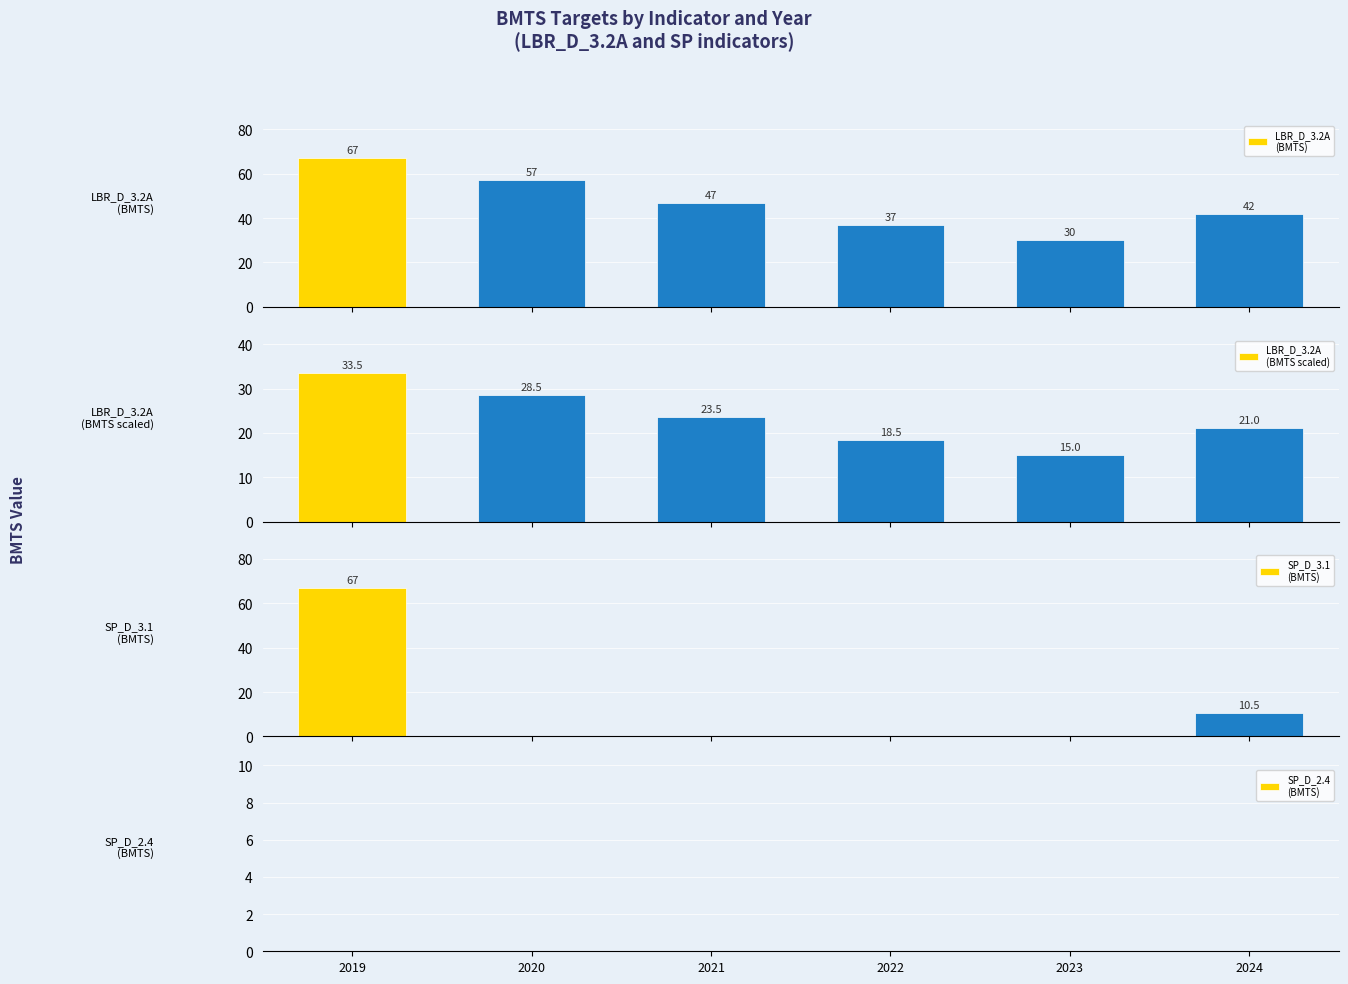

How many groups of bars are there?

6